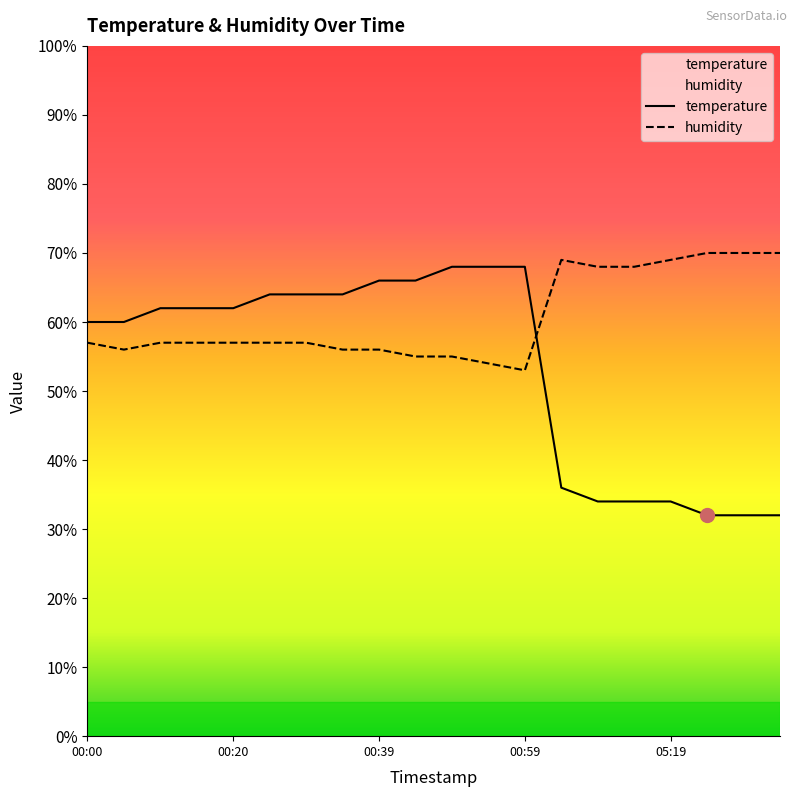

Which category has the highest value in the temperature series?

00:49